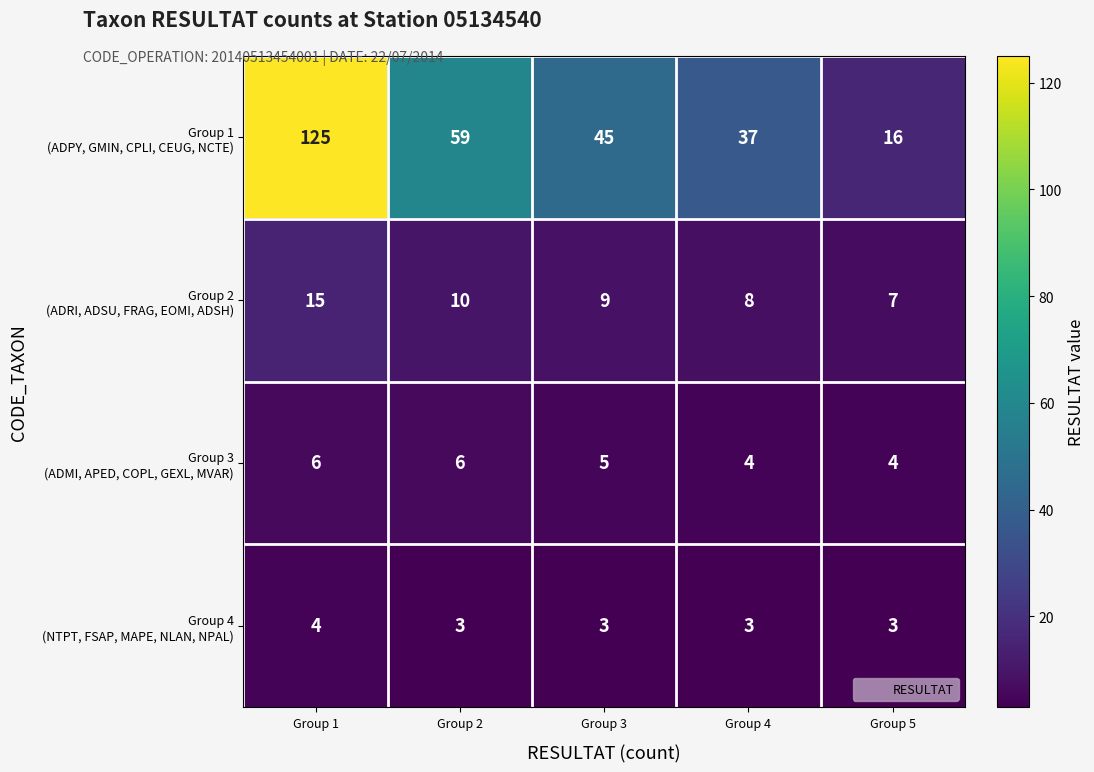

At how many categories does at least one series exceed 64?

1